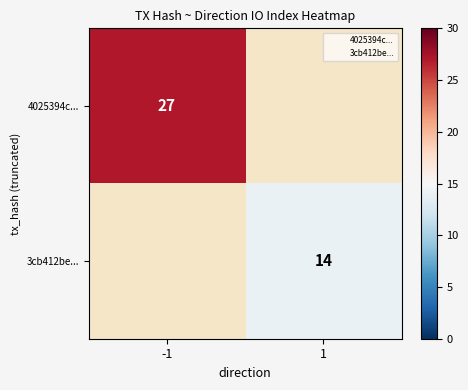

Is it true that 3cb412be... equals 5 at 1?

False